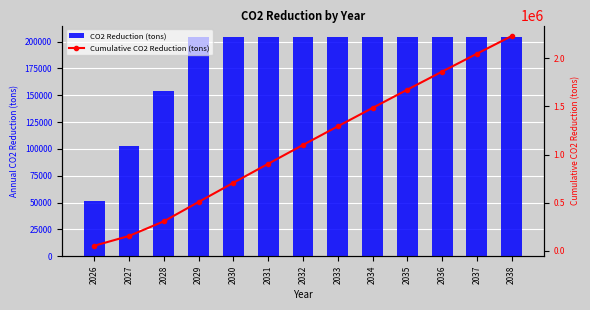

Rank the series by their maximum value, from lowest to highest.

CO2 Reduction (tons), Cumulative CO2 Reduction (tons)